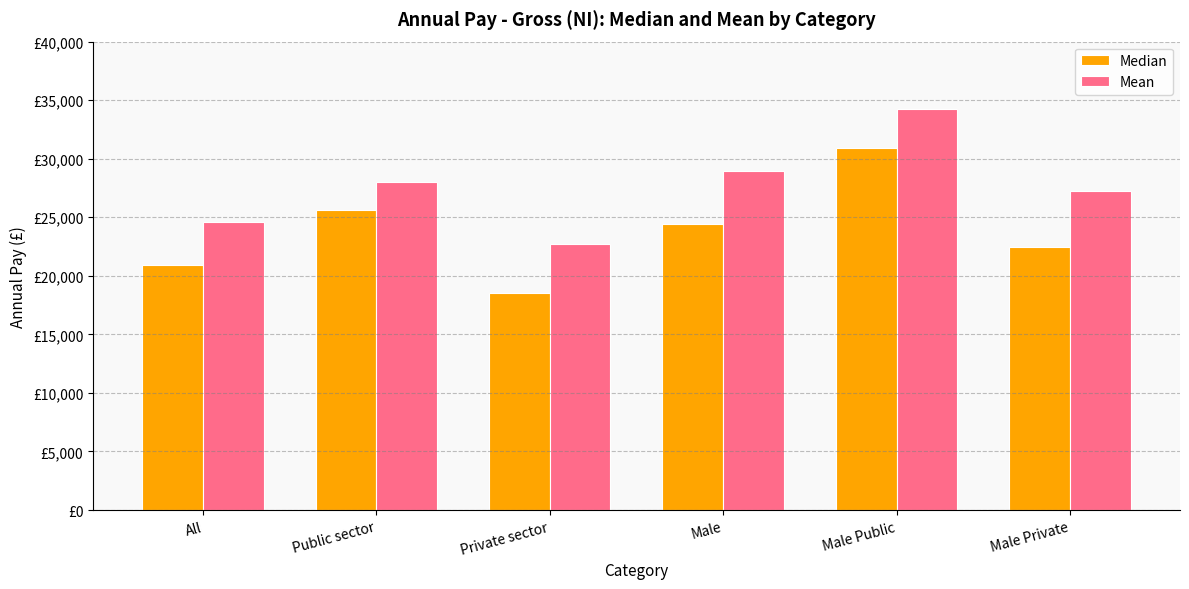

What is the difference between the Mean values at Male Private and Male?

1776